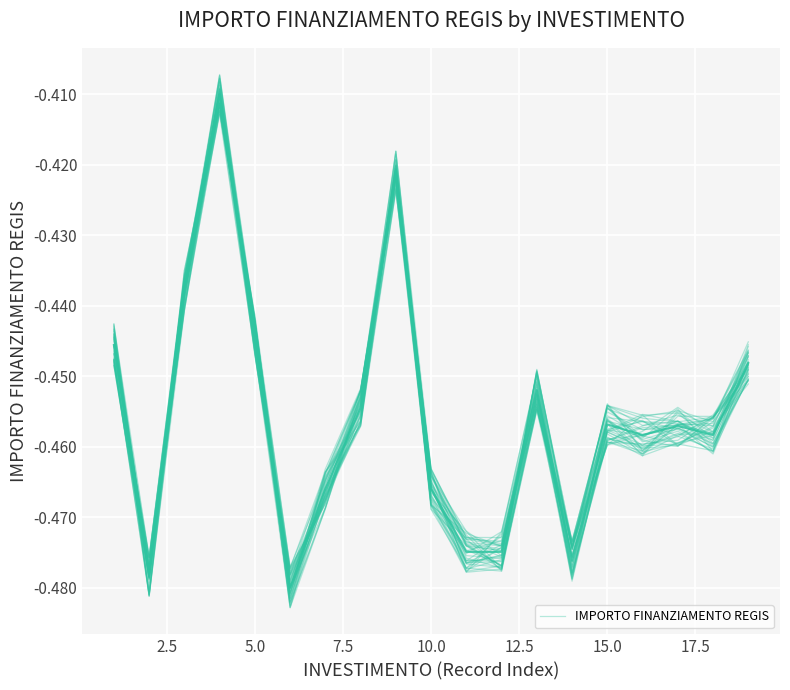

What is the minimum value shown in the chart?

-0.5